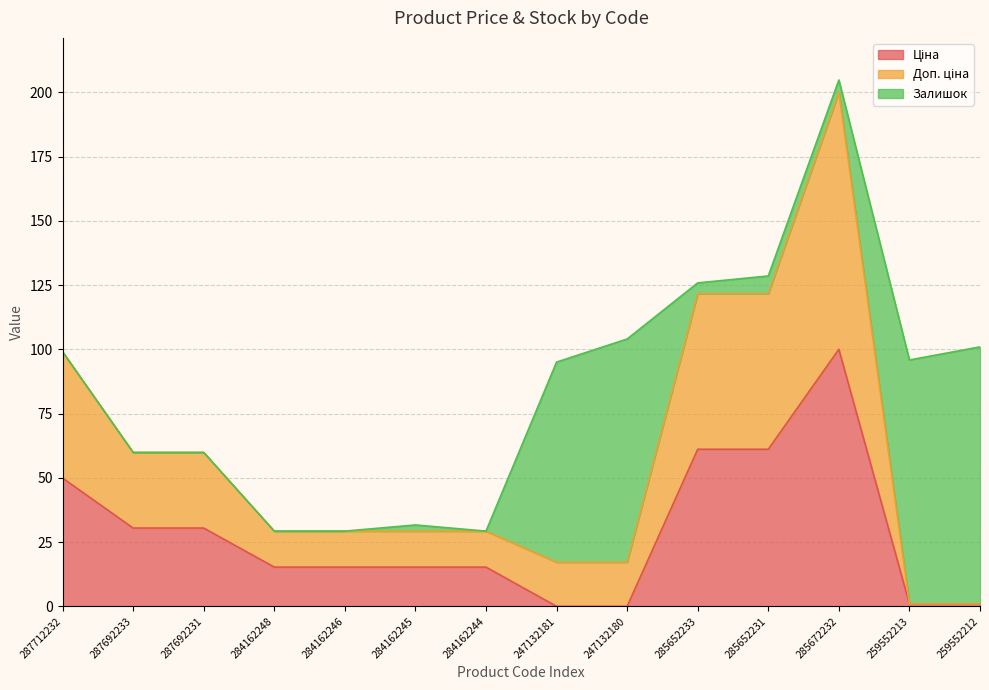

At which category is the sum across all series the highest?

285672232